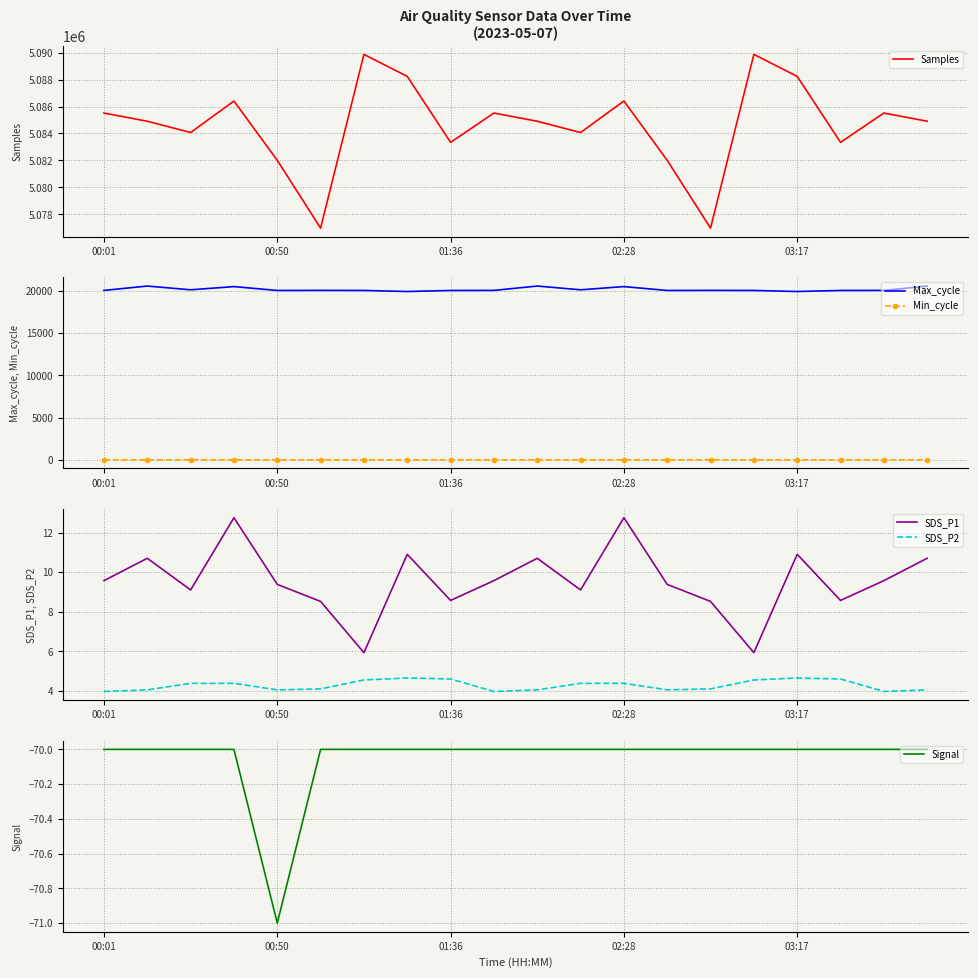

True or false: Min_cycle and Max_cycle intersect in this chart.

False